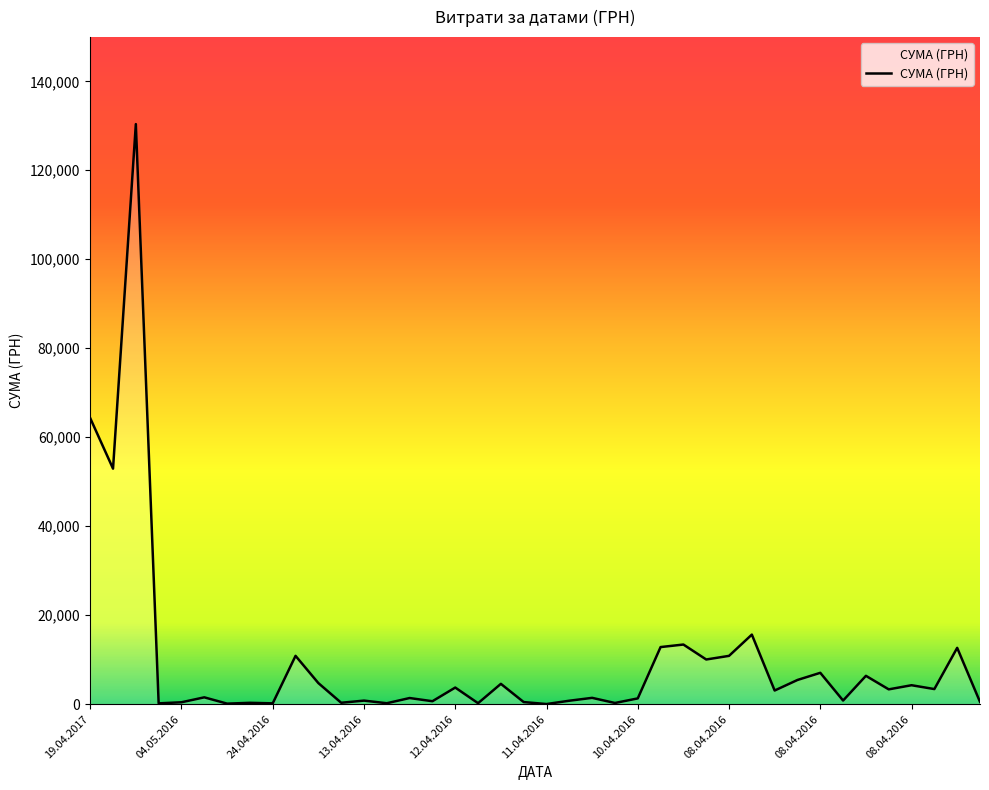

What is the maximum value shown in the chart?

130379.7